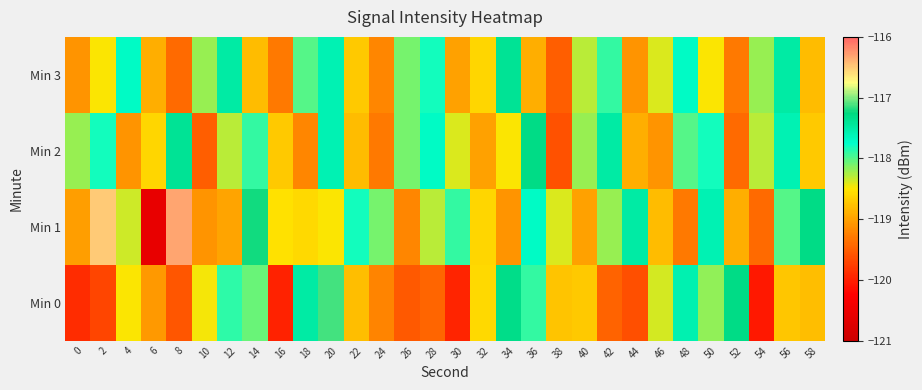

List the series in order of their peak value, lowest first.

Min 3, Min 2, Min 0, Min 1